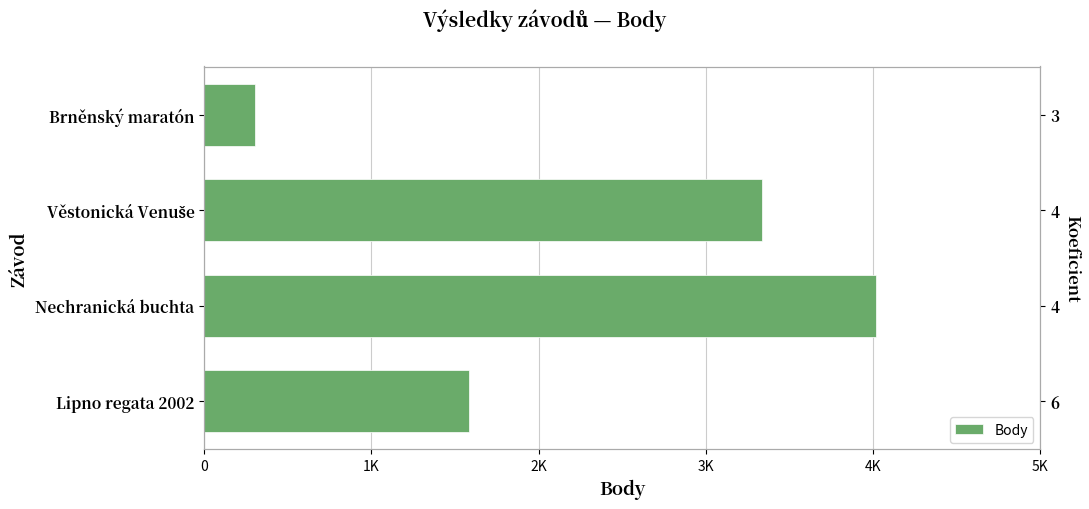

What is the sum of the values at Věstonická Venuše and Nechranická buchta?

7350